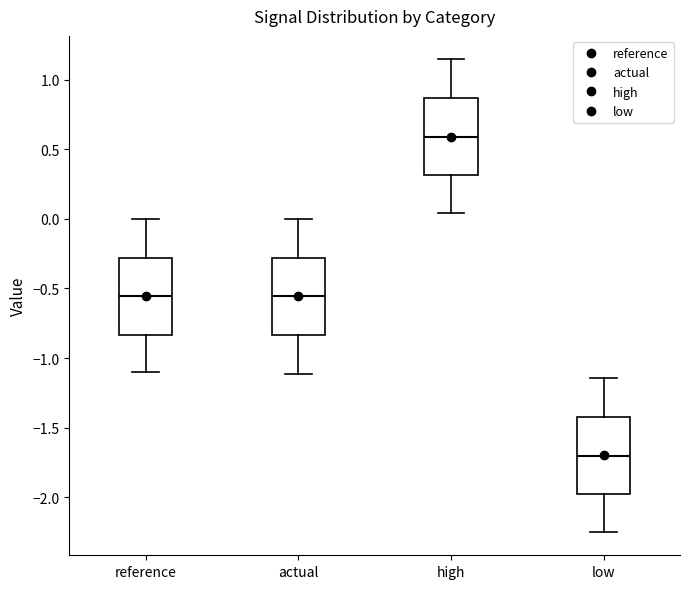

Which box's median line is the highest?

high